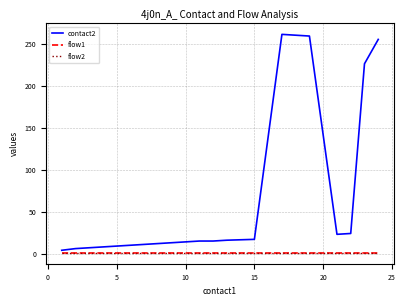

Does the chart have visible grid lines?

Yes